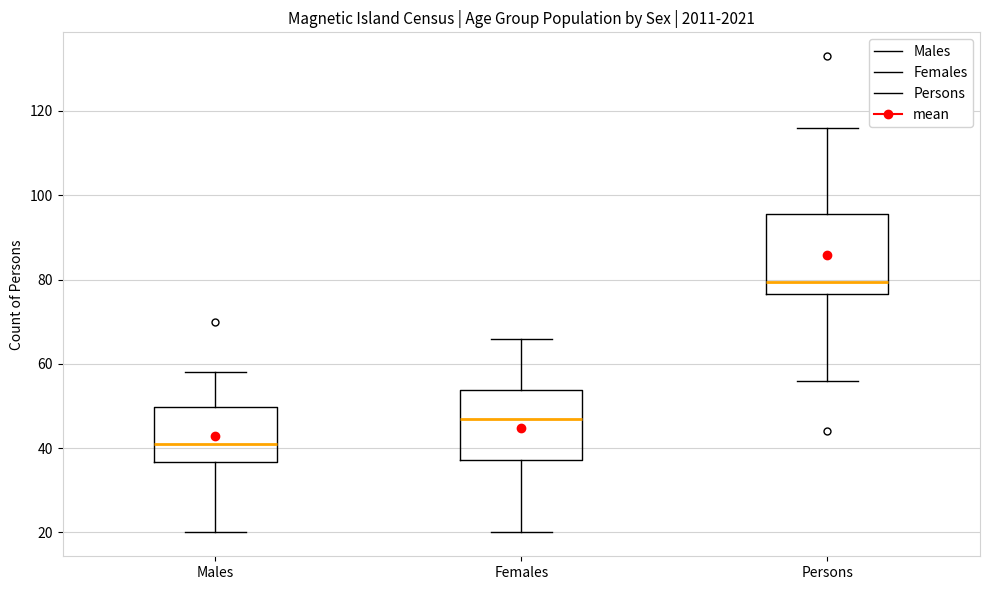

Which box has the highest median line?

Persons